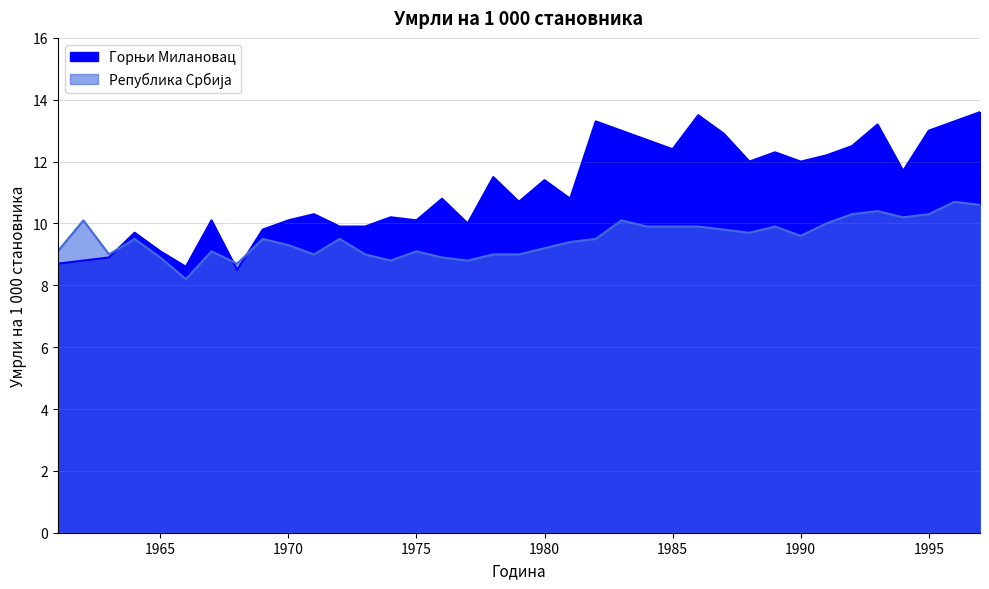

Reading left to right, transcribe all the data shown in this chart.

Горњи Милановац: 1961=8.7	1962=8.8	1963=8.9	1964=9.7	1965=9.1	1966=8.6	1967=10.1	1968=8.5	1969=9.8	1970=10.1	1971=10.3	1972=9.9	1973=9.9	1974=10.2	1975=10.1	1976=10.8	1977=10.0	1978=11.5	1979=10.7	1980=11.4	1981=10.8	1982=13.3	1983=13.0	1984=12.7	1985=12.4	1986=13.5	1987=12.9	1988=12.0	1989=12.3	1990=12.0	1991=12.2	1992=12.5	1993=13.2	1994=11.7	1995=13.0	1996=13.3	1997=13.6
Република Србија: 1961=9.1	1962=10.1	1963=9.0	1964=9.5	1965=8.9	1966=8.2	1967=9.1	1968=8.7	1969=9.5	1970=9.3	1971=9.0	1972=9.5	1973=9.0	1974=8.8	1975=9.1	1976=8.9	1977=8.8	1978=9.0	1979=9.0	1980=9.2	1981=9.4	1982=9.5	1983=10.1	1984=9.9	1985=9.9	1986=9.9	1987=9.8	1988=9.7	1989=9.9	1990=9.6	1991=10.0	1992=10.3	1993=10.4	1994=10.2	1995=10.3	1996=10.7	1997=10.6